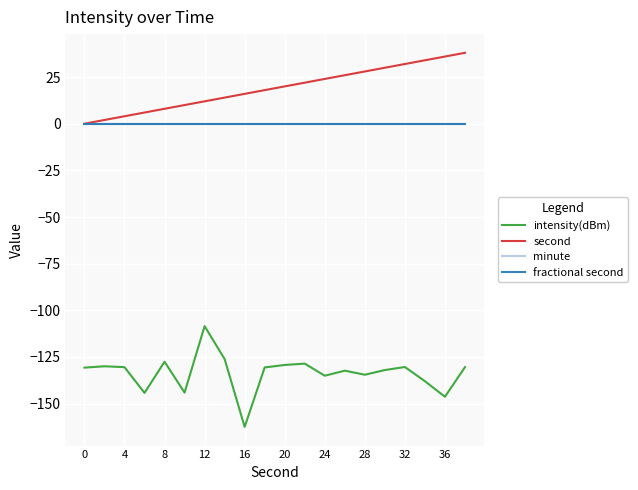

True or false: minute and intensity(dBm) cross at least once.

False